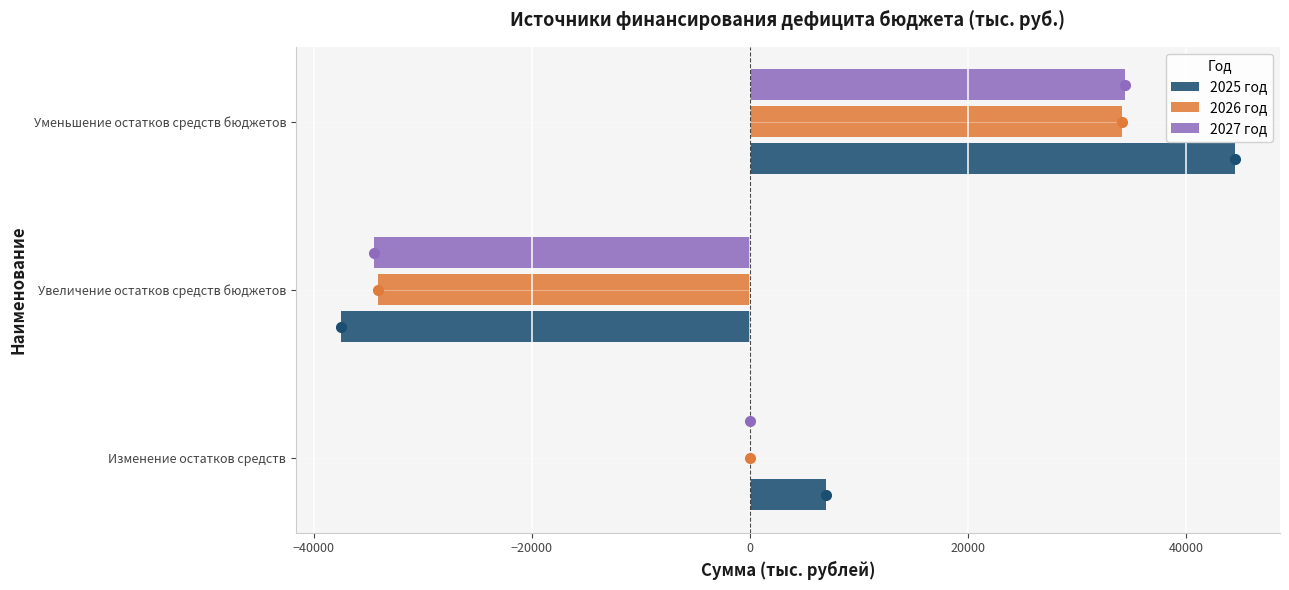

The 2027 год series shows 34444.3 at Уменьшение остатков средств бюджетов. True or false?

True